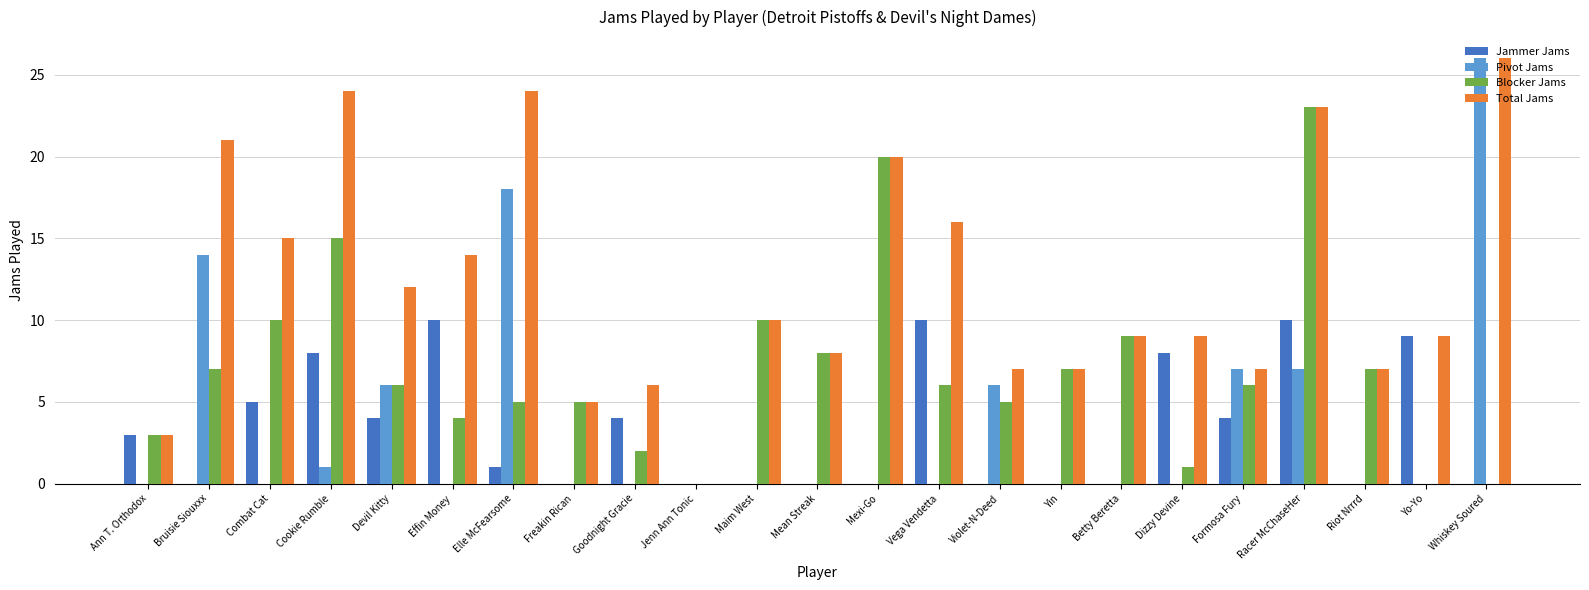

Reading left to right, transcribe all the data shown in this chart.

Jammer Jams: Ann T. Orthodox=3	Bruisie Siouxxx=0	Combat Cat=5	Cookie Rumble=8	Devil Kitty=4	Effin Money=10	Elle McFearsome=1	Freakin Rican=0	Goodnight Gracie=4	Jenn Ann Tonic=0	Maim West=0	Mean Streak=0	Mexi-Go=0	Vega Vendetta=10	Violet-N-Deed=0	Yin=0	Betty Beretta=0	Dizzy Devine=8	Formosa Fury=4	Racer McChaseHer=10	Riot Nrrrd=0	Yo-Yo=9	Whiskey Soured=0
Pivot Jams: Ann T. Orthodox=0	Bruisie Siouxxx=14	Combat Cat=0	Cookie Rumble=1	Devil Kitty=6	Effin Money=0	Elle McFearsome=18	Freakin Rican=0	Goodnight Gracie=0	Jenn Ann Tonic=0	Maim West=0	Mean Streak=0	Mexi-Go=0	Vega Vendetta=0	Violet-N-Deed=6	Yin=0	Betty Beretta=0	Dizzy Devine=0	Formosa Fury=7	Racer McChaseHer=7	Riot Nrrrd=0	Yo-Yo=0	Whiskey Soured=26
Blocker Jams: Ann T. Orthodox=3	Bruisie Siouxxx=7	Combat Cat=10	Cookie Rumble=15	Devil Kitty=6	Effin Money=4	Elle McFearsome=5	Freakin Rican=5	Goodnight Gracie=2	Jenn Ann Tonic=0	Maim West=10	Mean Streak=8	Mexi-Go=20	Vega Vendetta=6	Violet-N-Deed=5	Yin=7	Betty Beretta=9	Dizzy Devine=1	Formosa Fury=6	Racer McChaseHer=23	Riot Nrrrd=7	Yo-Yo=0	Whiskey Soured=0
Total Jams: Ann T. Orthodox=3	Bruisie Siouxxx=21	Combat Cat=15	Cookie Rumble=24	Devil Kitty=12	Effin Money=14	Elle McFearsome=24	Freakin Rican=5	Goodnight Gracie=6	Jenn Ann Tonic=0	Maim West=10	Mean Streak=8	Mexi-Go=20	Vega Vendetta=16	Violet-N-Deed=7	Yin=7	Betty Beretta=9	Dizzy Devine=9	Formosa Fury=7	Racer McChaseHer=23	Riot Nrrrd=7	Yo-Yo=9	Whiskey Soured=26